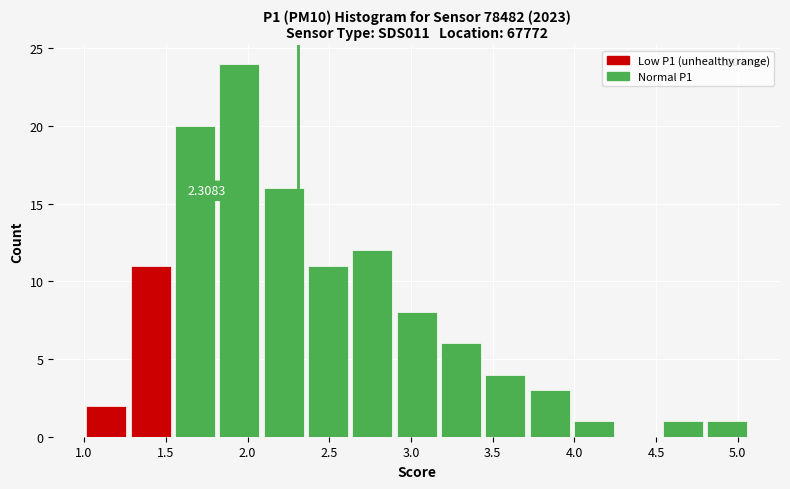

Over which range of the x-axis is the bar tallest?

1.80 to 2.10